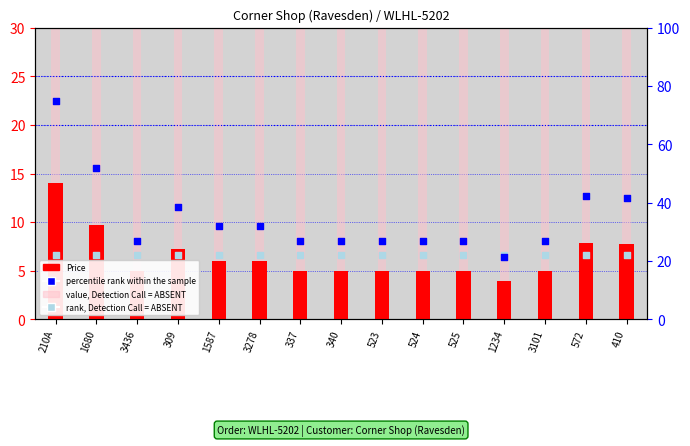

At which category is the sum across all series the highest?

210A